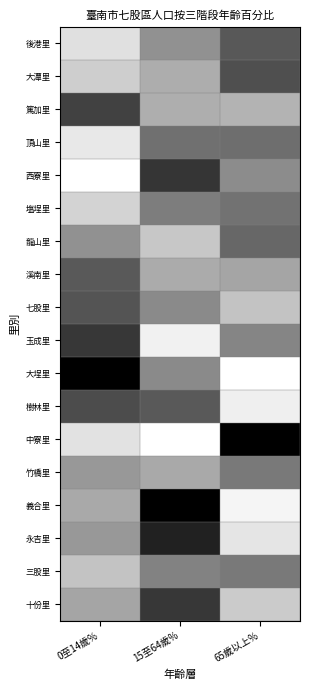

Reading right to left, what are all the values shown in this chart?

後港里: 65歲以上%=0.7	15至64歲%=0.4	0至14歲%=0.1
大潭里: 65歲以上%=0.7	15至64歲%=0.3	0至14歲%=0.2
篤加里: 65歲以上%=0.3	15至64歲%=0.3	0至14歲%=0.7
頂山里: 65歲以上%=0.6	15至64歲%=0.6	0至14歲%=0.1
西寮里: 65歲以上%=0.4	15至64歲%=0.8	0至14歲%=0.0
塩埕里: 65歲以上%=0.6	15至64歲%=0.5	0至14歲%=0.2
龍山里: 65歲以上%=0.6	15至64歲%=0.2	0至14歲%=0.4
溪南里: 65歲以上%=0.4	15至64歲%=0.3	0至14歲%=0.7
七股里: 65歲以上%=0.2	15至64歲%=0.5	0至14歲%=0.7
玉成里: 65歲以上%=0.5	15至64歲%=0.1	0至14歲%=0.8
大埕里: 65歲以上%=0.0	15至64歲%=0.5	0至14歲%=1.0
樹林里: 65歲以上%=0.1	15至64歲%=0.6	0至14歲%=0.7
中寮里: 65歲以上%=1.0	15至64歲%=0.0	0至14歲%=0.1
竹橋里: 65歲以上%=0.5	15至64歲%=0.3	0至14歲%=0.4
義合里: 65歲以上%=0.0	15至64歲%=1.0	0至14歲%=0.3
永吉里: 65歲以上%=0.1	15至64歲%=0.9	0至14歲%=0.4
三股里: 65歲以上%=0.5	15至64歲%=0.5	0至14歲%=0.2
十份里: 65歲以上%=0.2	15至64歲%=0.8	0至14歲%=0.4